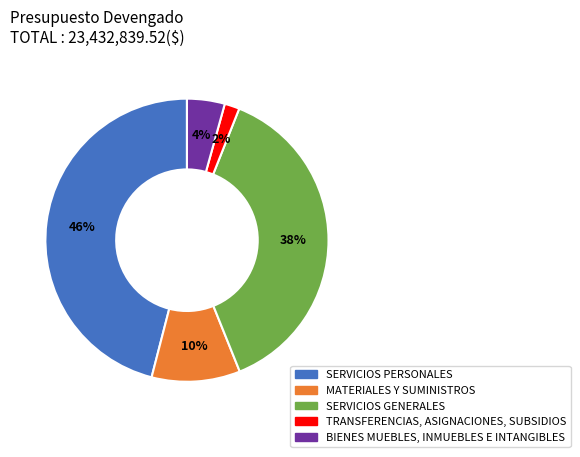

Does TRANSFERENCIAS, ASIGNACIONES, SUBSIDIOS account for over 50% of the chart?

No